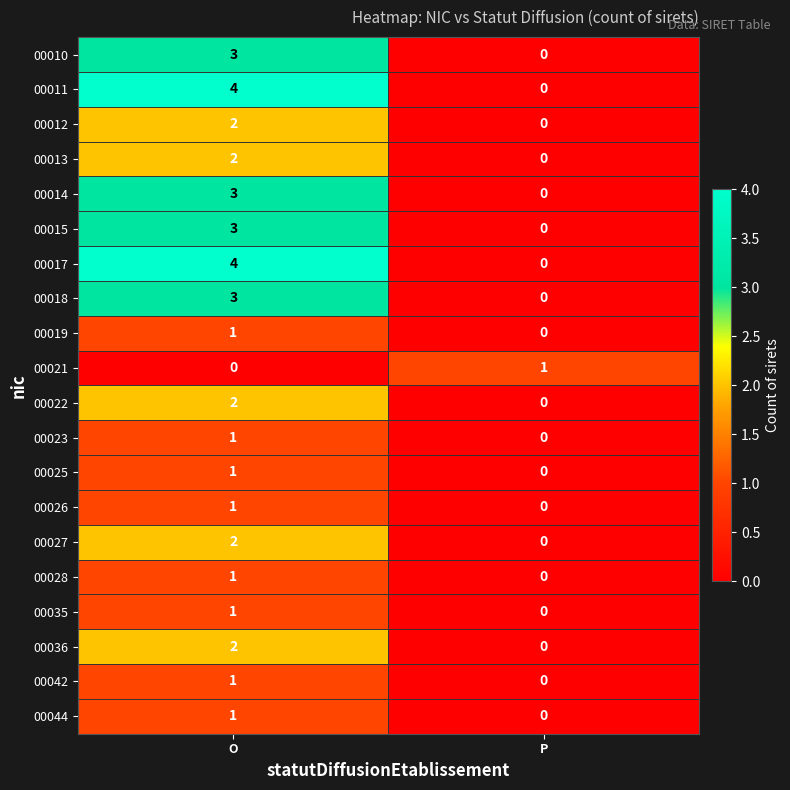

At which category is the sum across all series the highest?

O